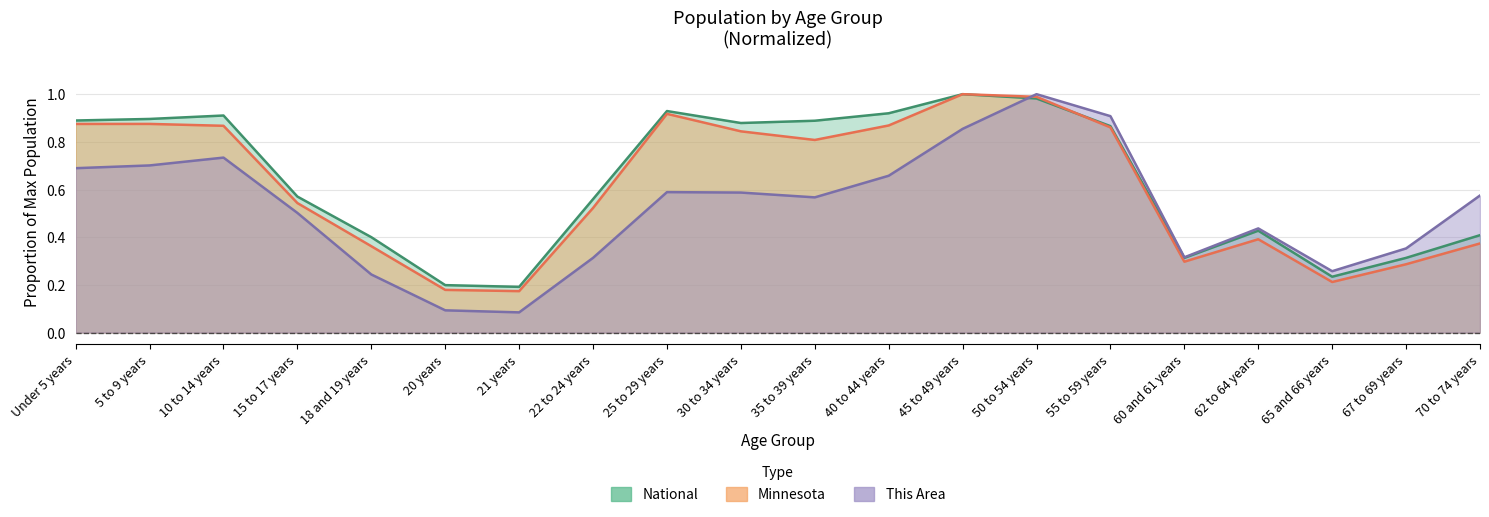

List the series in order of their peak value, highest first.

This Area, Minnesota, National